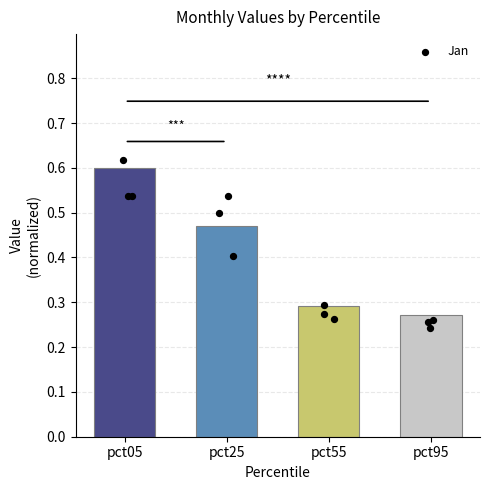

Between pct95 and pct55, which is larger?

pct55